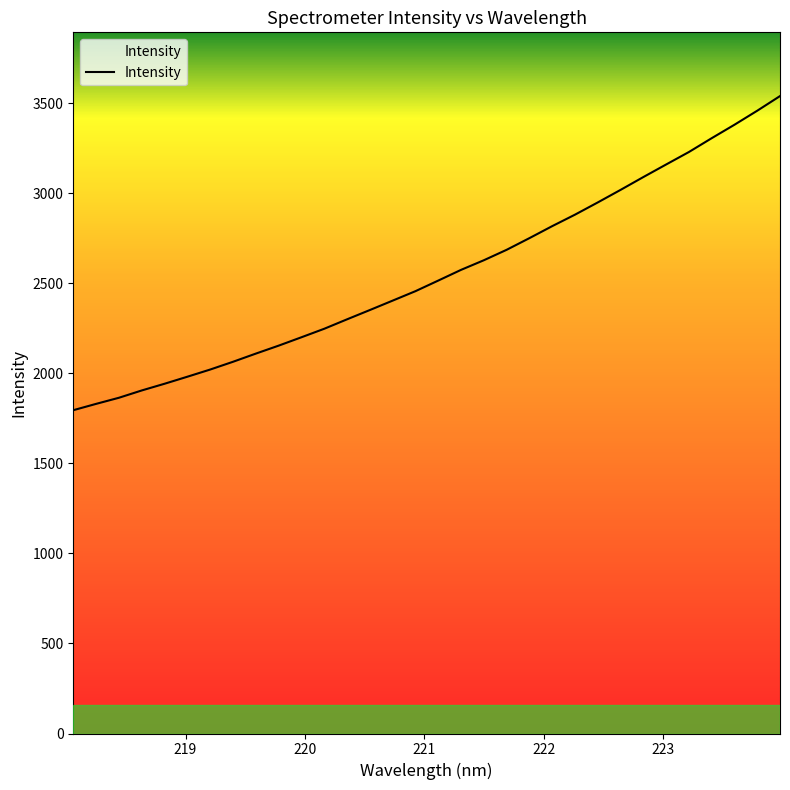

What is the difference between the maximum and minimum values?

1743.8